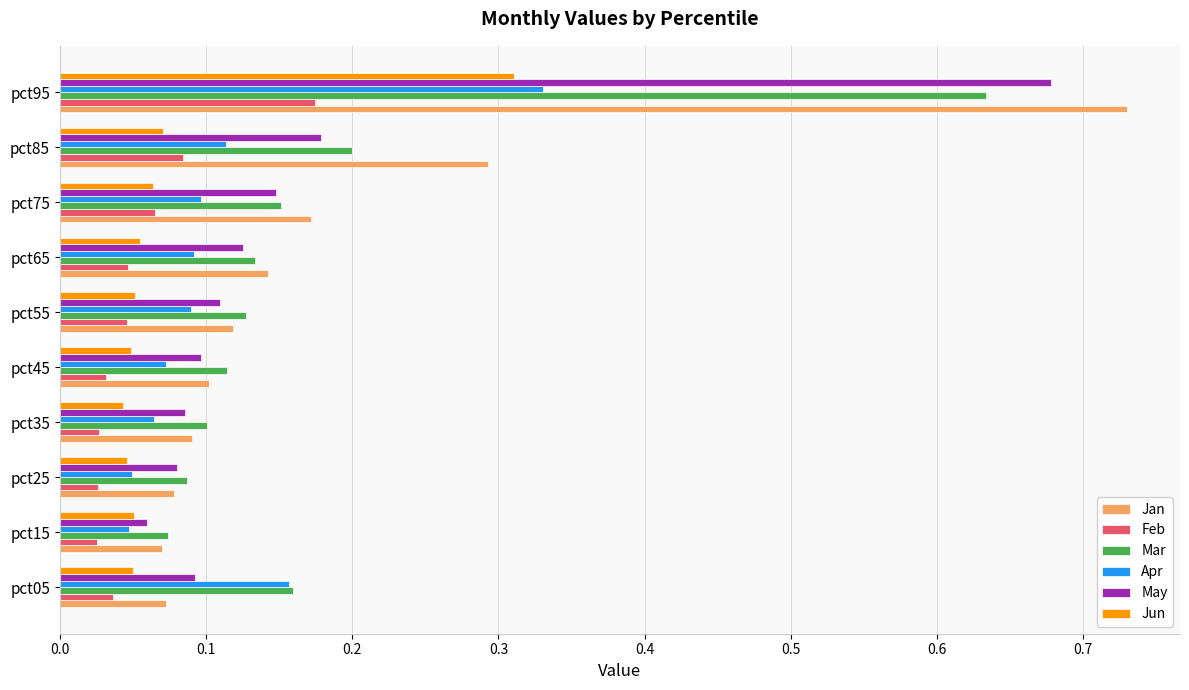

Between pct05 and pct35, which series saw the biggest shift?

Apr